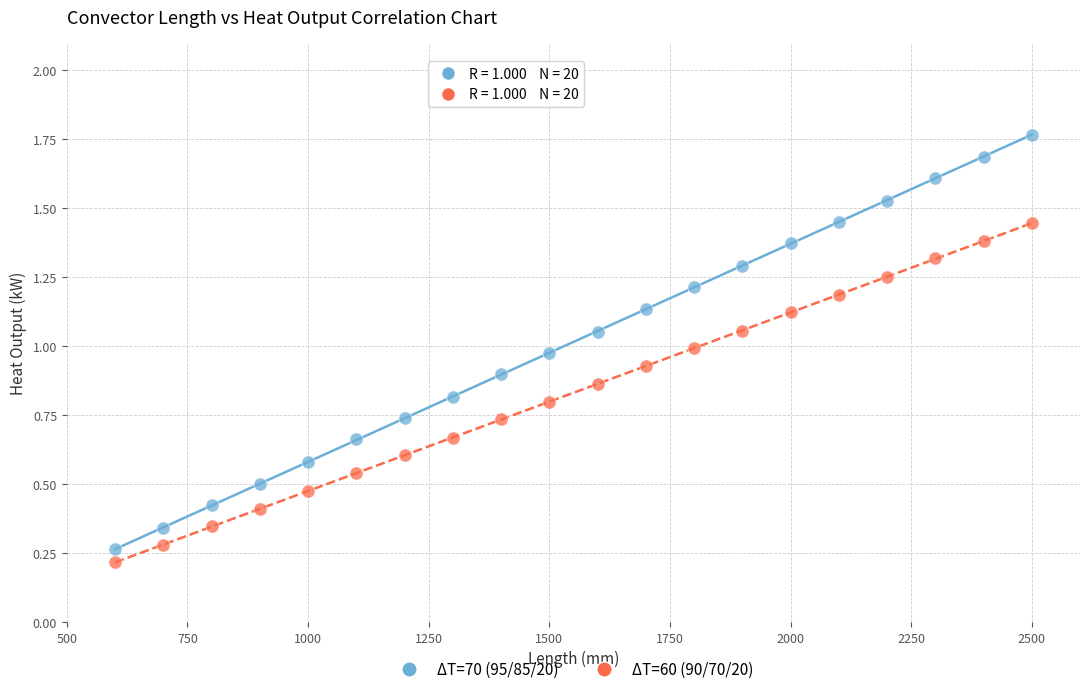

Which series has the widest spread of Y values?

ΔT=70 (95/85/20)